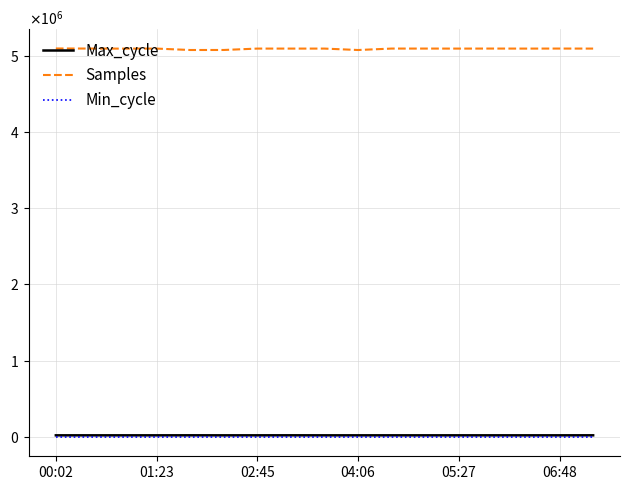

What are all the series names shown in the legend?

Max_cycle, Samples, Min_cycle